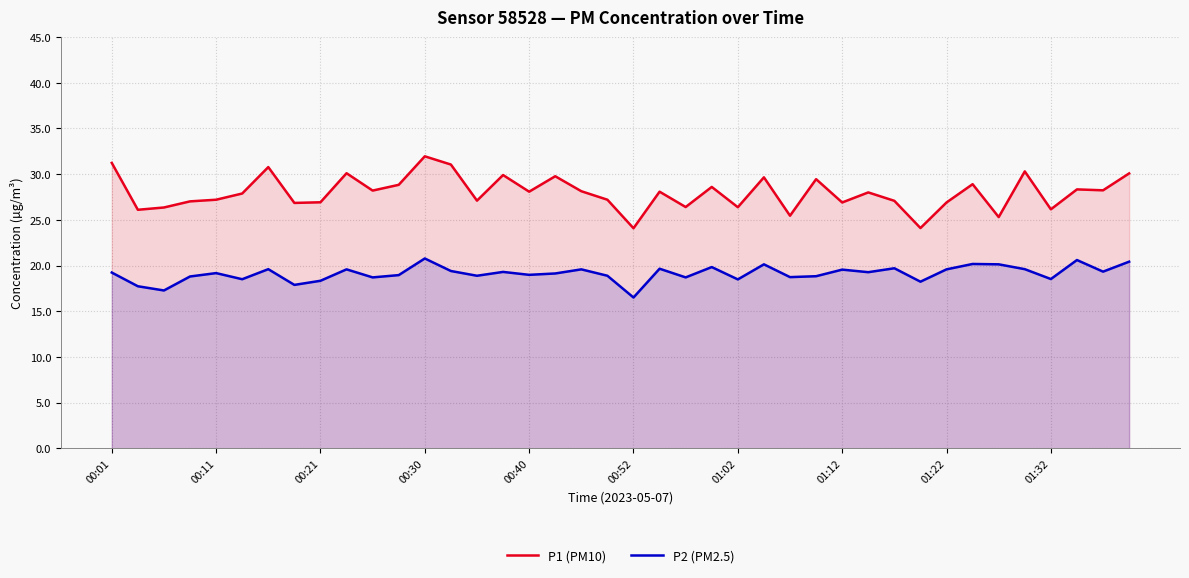

At which category is the sum across all series the highest?

00:30